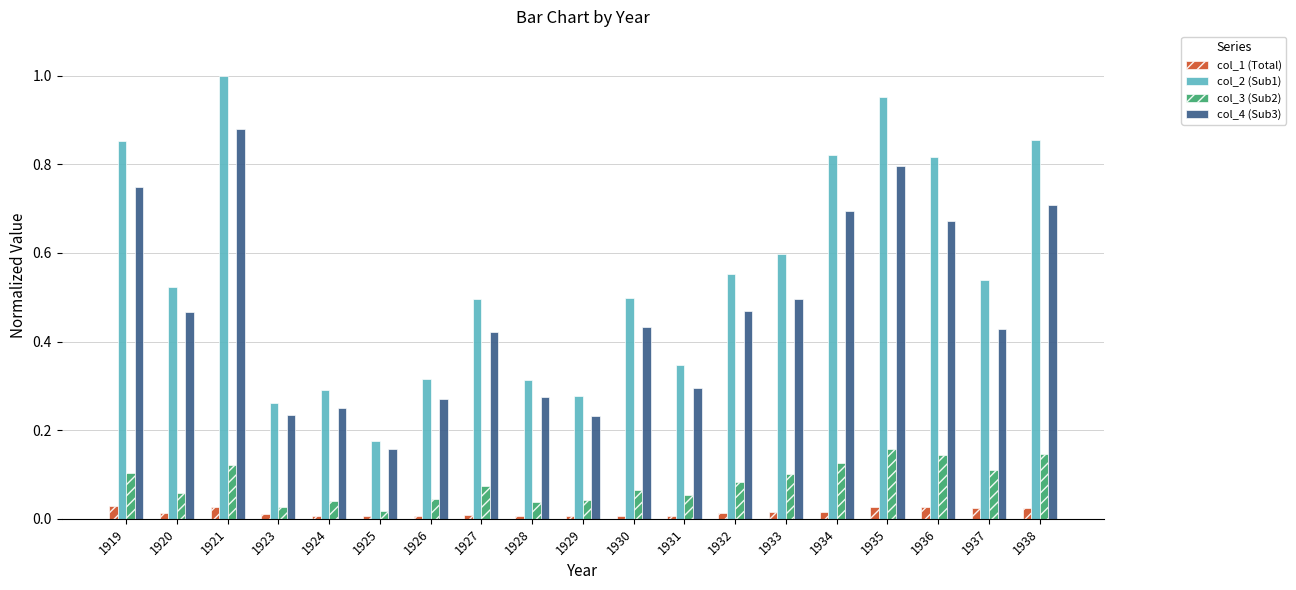

At which category does the chart reach its peak across all series?

1921